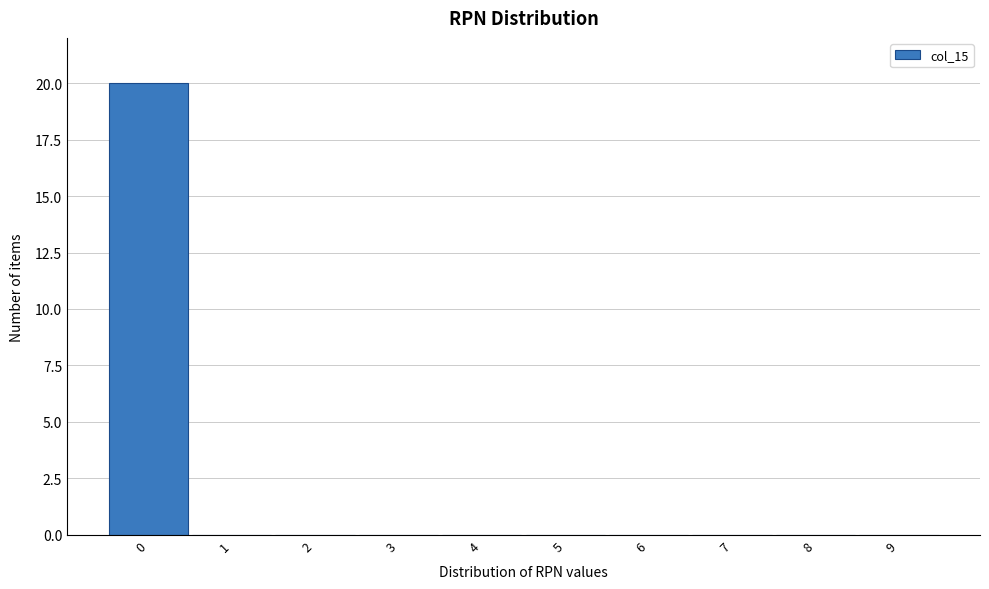

Reading left to right, list every bar in this chart as the range it spans on the x-axis followed by its height. The values are not printed on the chart, so give them approximately, as read against the axis.

-0.5 to 0.5: 20
0.5 to 1.5: 0
1.5 to 2.5: 0
2.5 to 3.5: 0
3.5 to 4.5: 0
4.5 to 5.5: 0
5.5 to 6.5: 0
6.5 to 7.5: 0
7.5 to 8.5: 0
8.5 to 9.5: 0